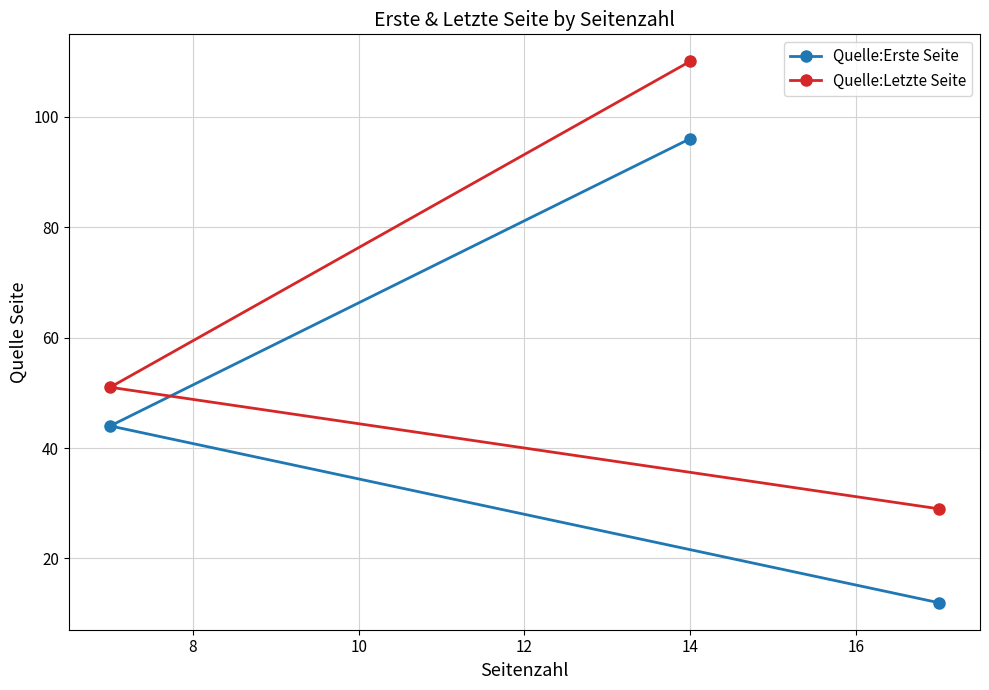

Which series has the largest total across all categories?

Quelle:Letzte Seite